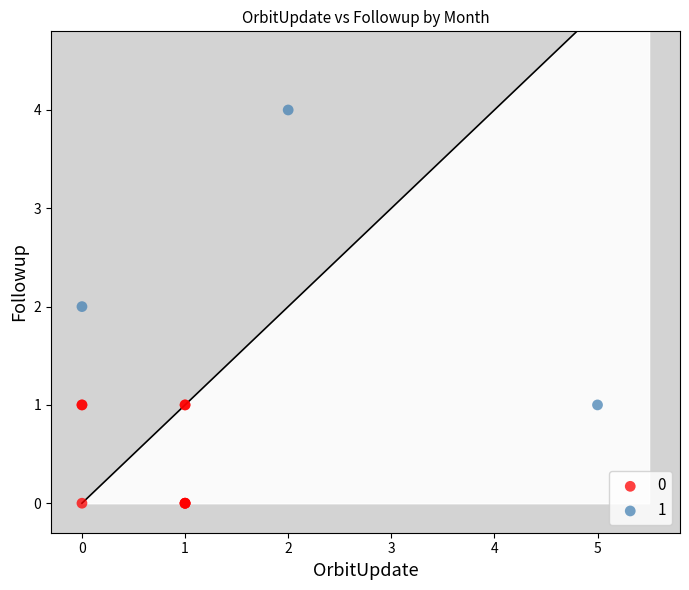

Which series has the largest Y range (max minus min)?

1